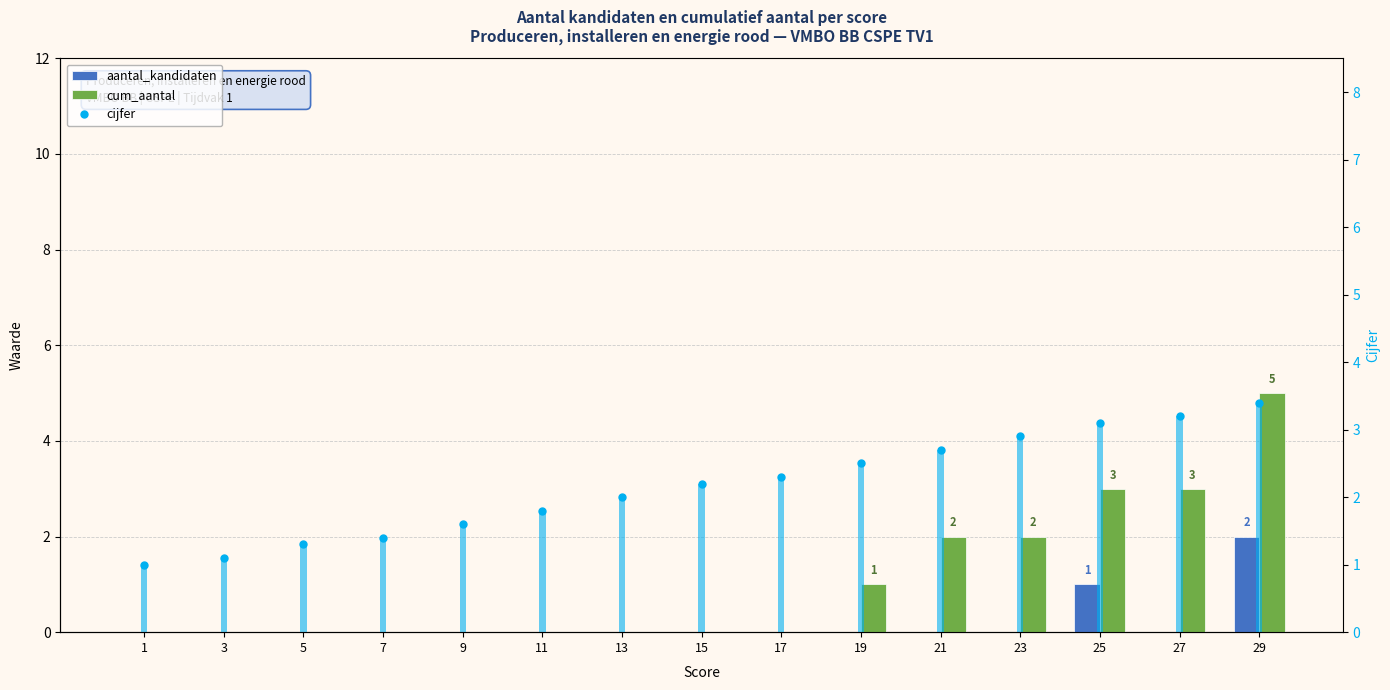

Which has a higher value, 23 or 17?

23